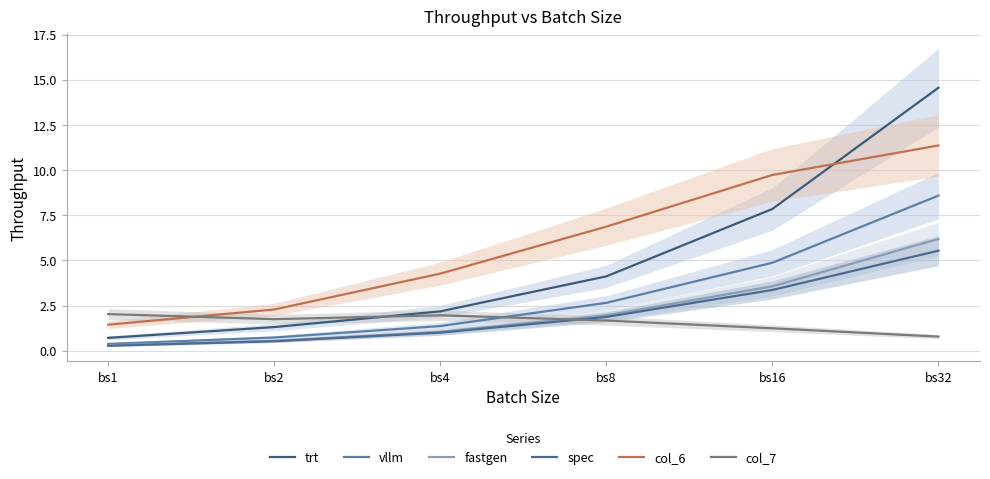

True or false: trt and vllm cross at least once.

False